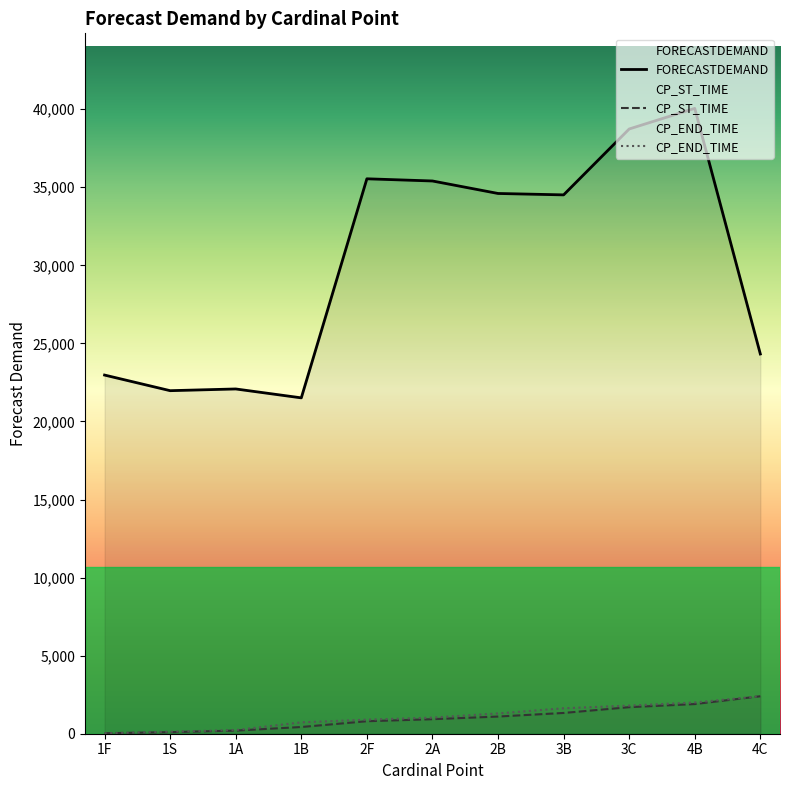

True or false: FORECASTDEMAND and CP_ST_TIME intersect in this chart.

False